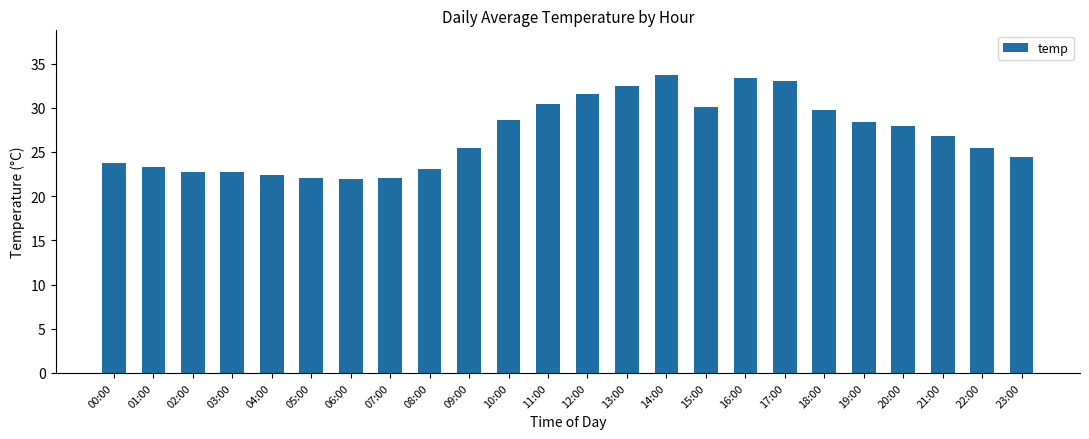

What position from the left is 14:00?

15